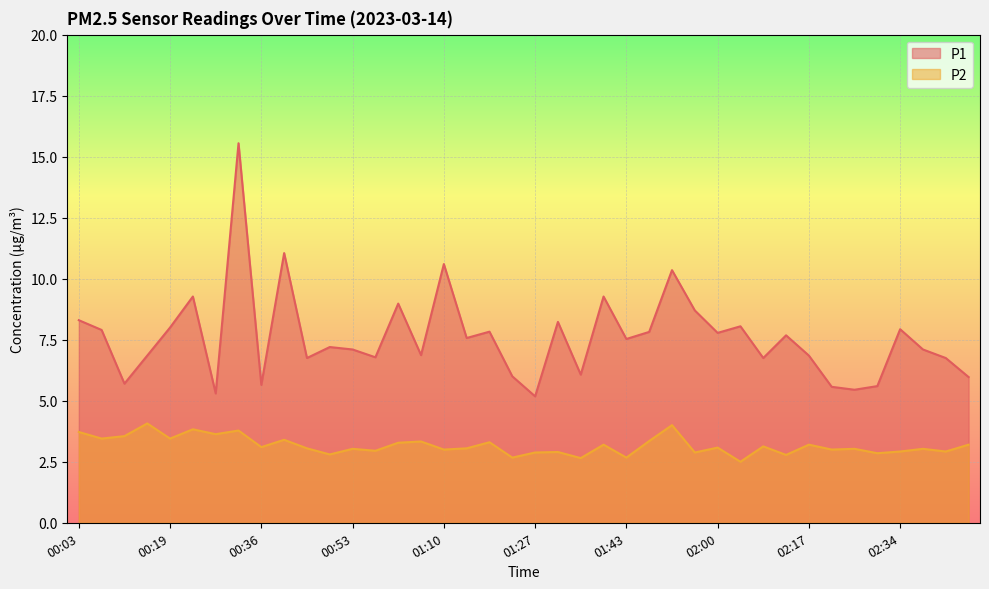

Which has a higher value, 02:43 or 00:57?

02:43